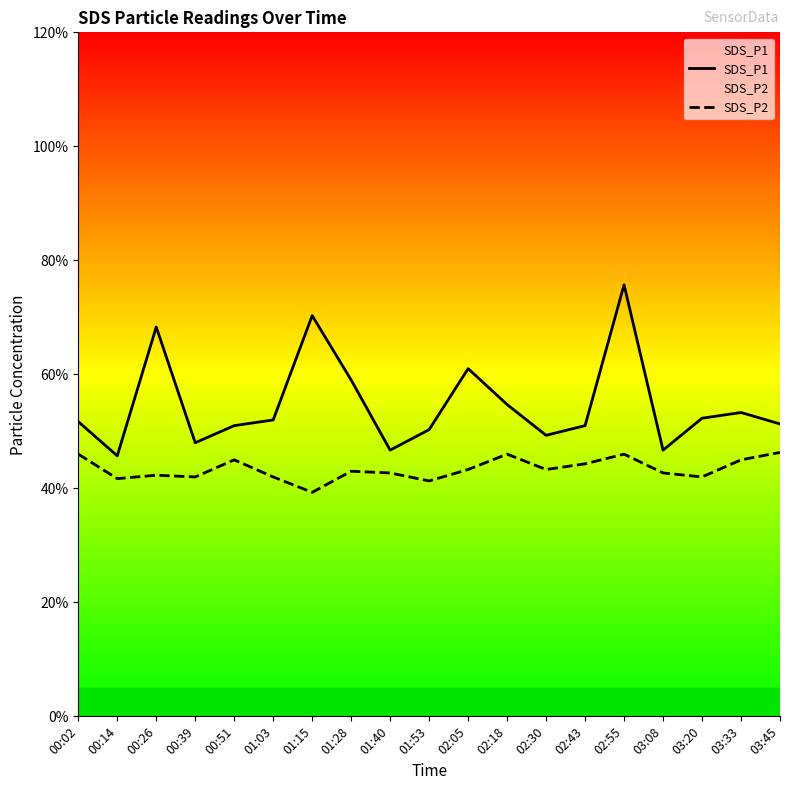

Is the value of SDS_P2 at 00:39 greater than the value of SDS_P1 at 00:39?

No